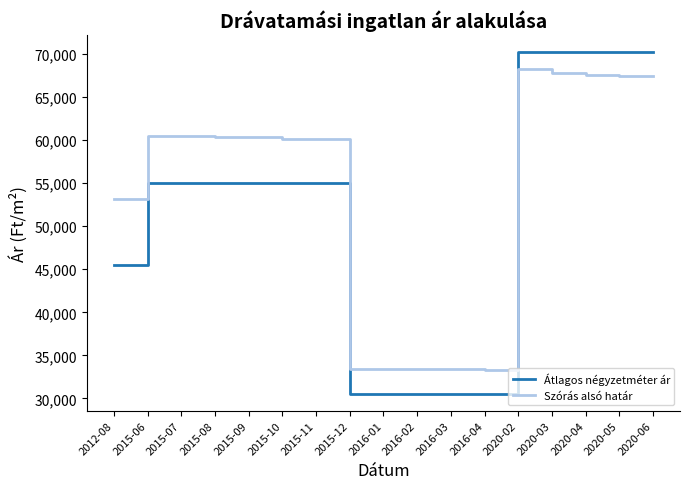

The value of Szórás alsó határ at 2015-07 is 33345. True or false?

False